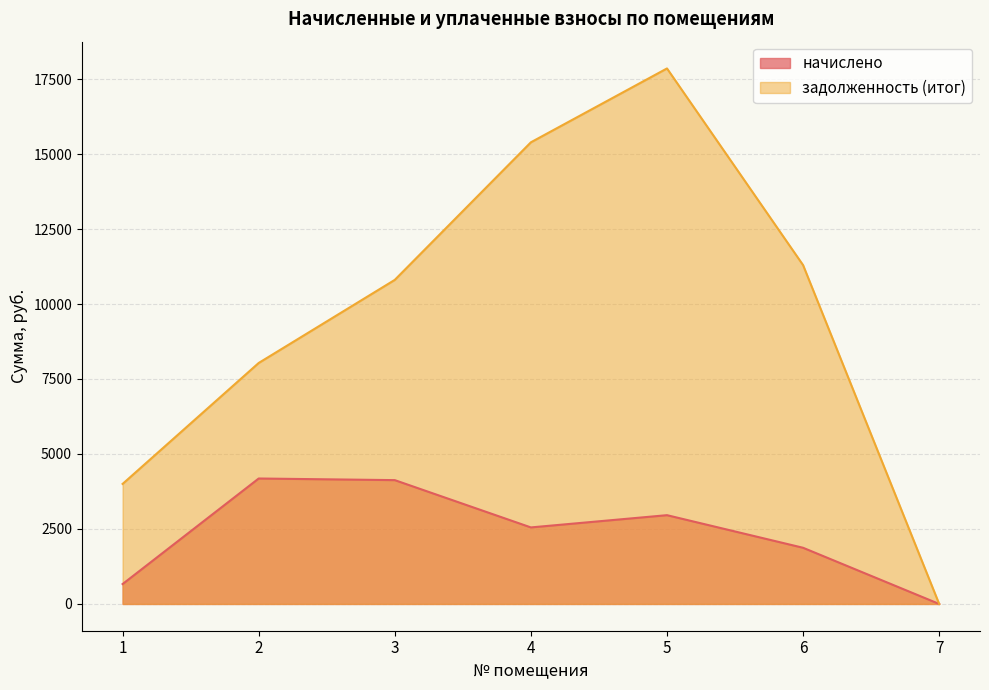

At 1, list the series in order from smallest to largest.

начислено, задолженность (итог)